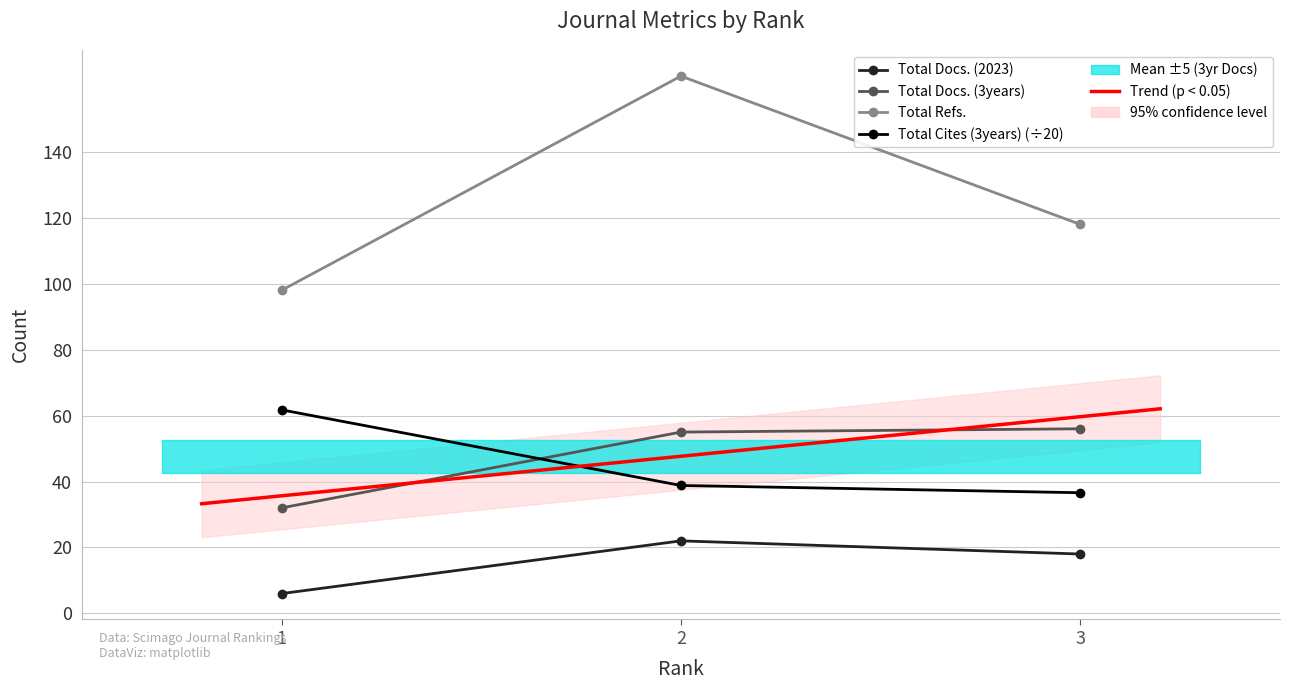

What is the value of the Total Docs. (2023) point at the 1st from the left?

6.0